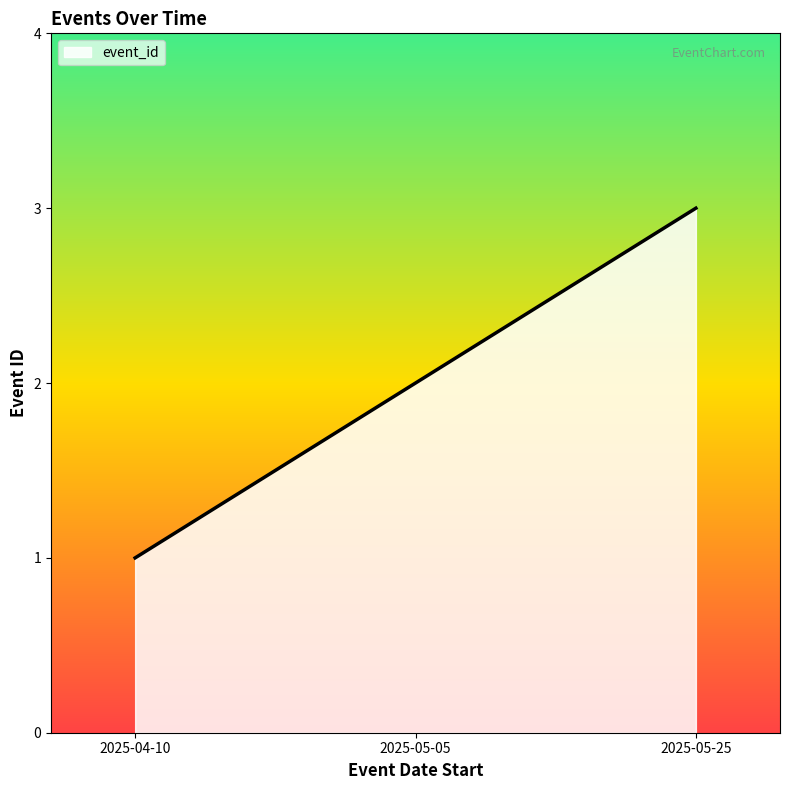

Read the value at 2025-05-05.

2